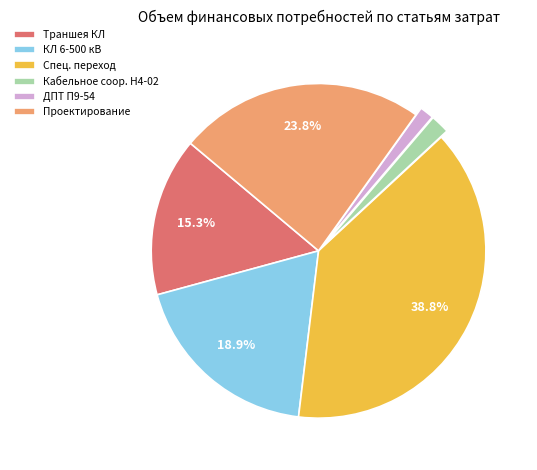

How many slices are in this pie chart?

6